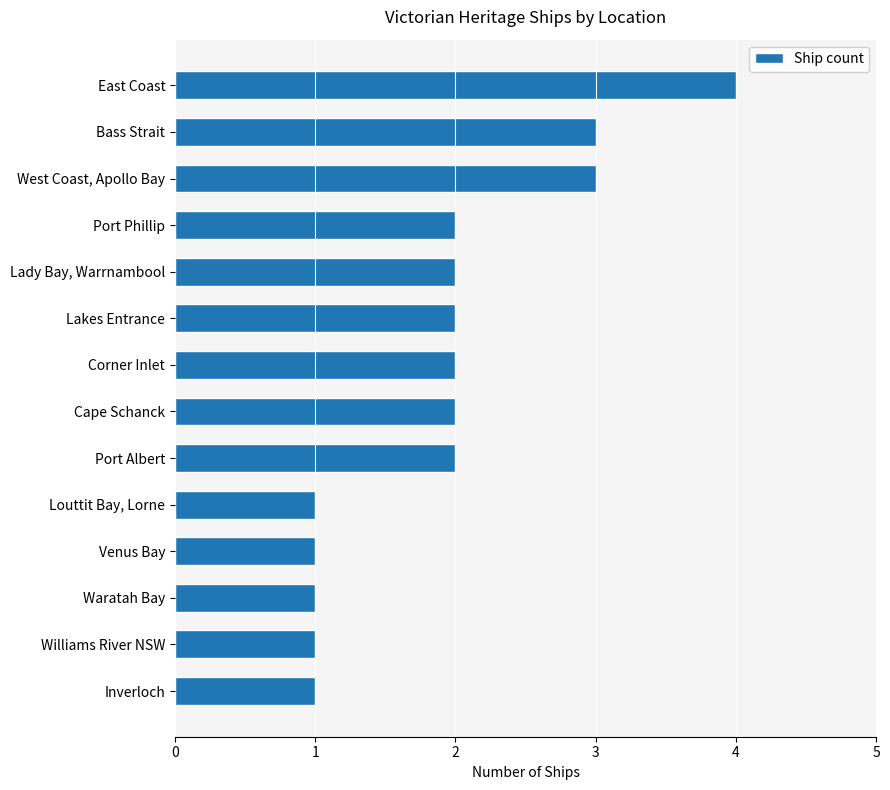

What position from the top is Port Phillip?

4